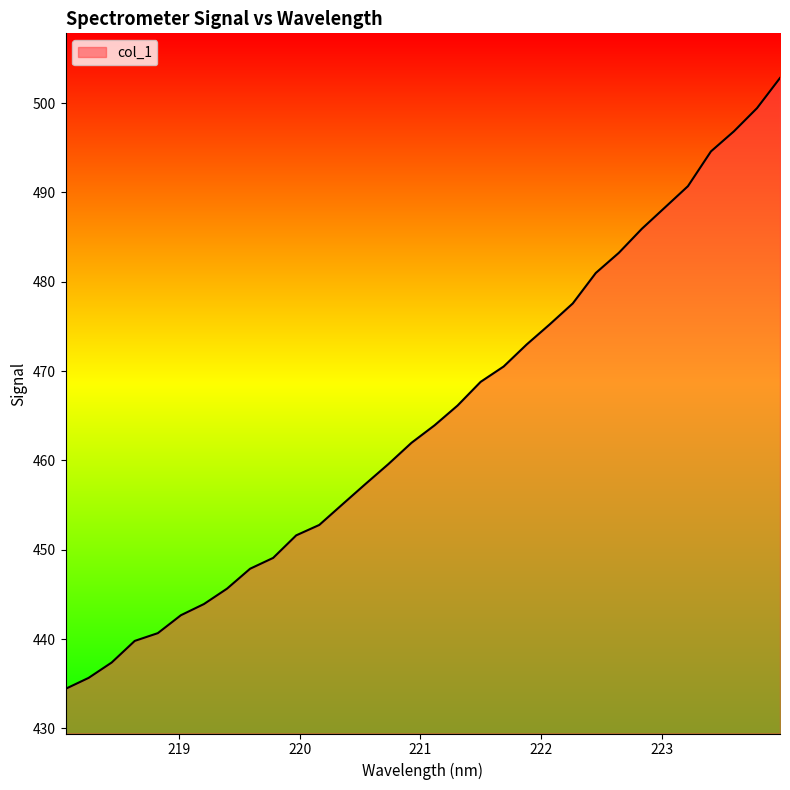

What is the difference between the maximum and minimum values?

68.4